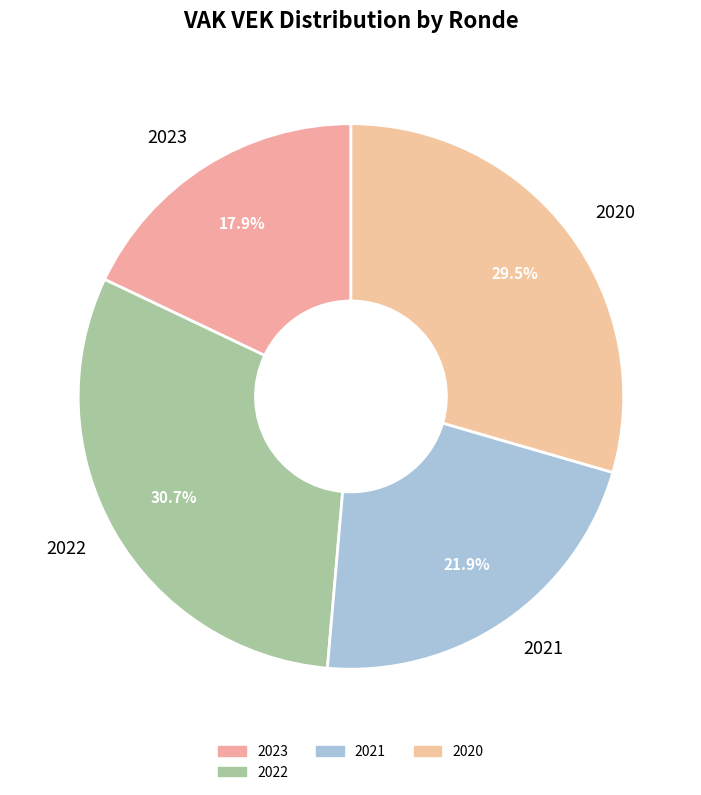

What is the smallest slice in the pie chart?

2023